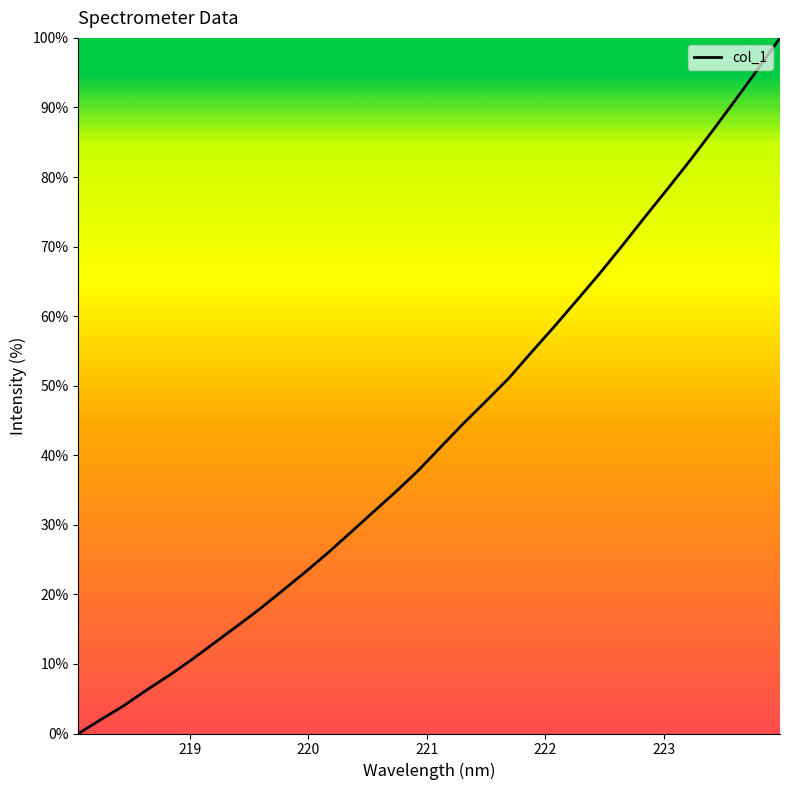

What is the greatest value displayed?

100.0